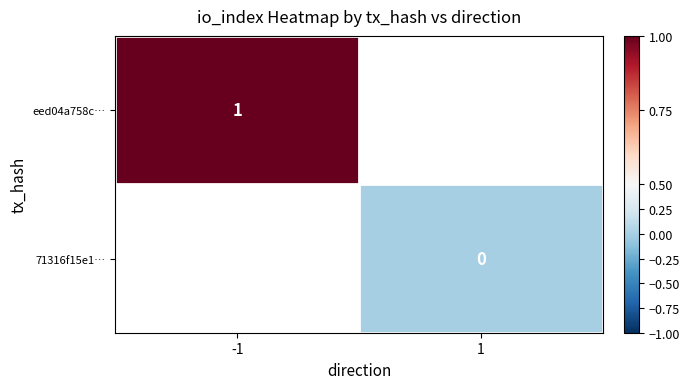

The eed04a758c… series shows 1.4 at -1. True or false?

False